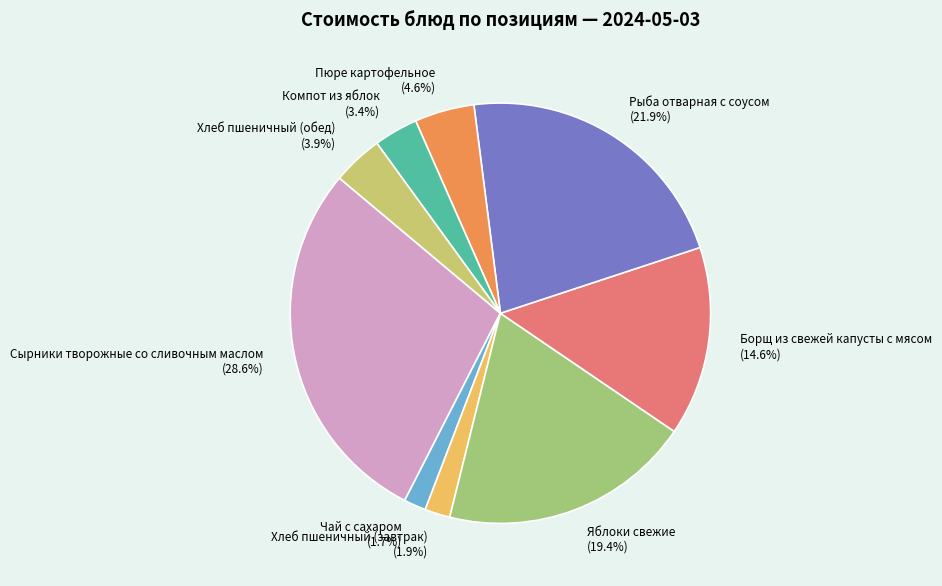

Does any single category account for the majority?

No